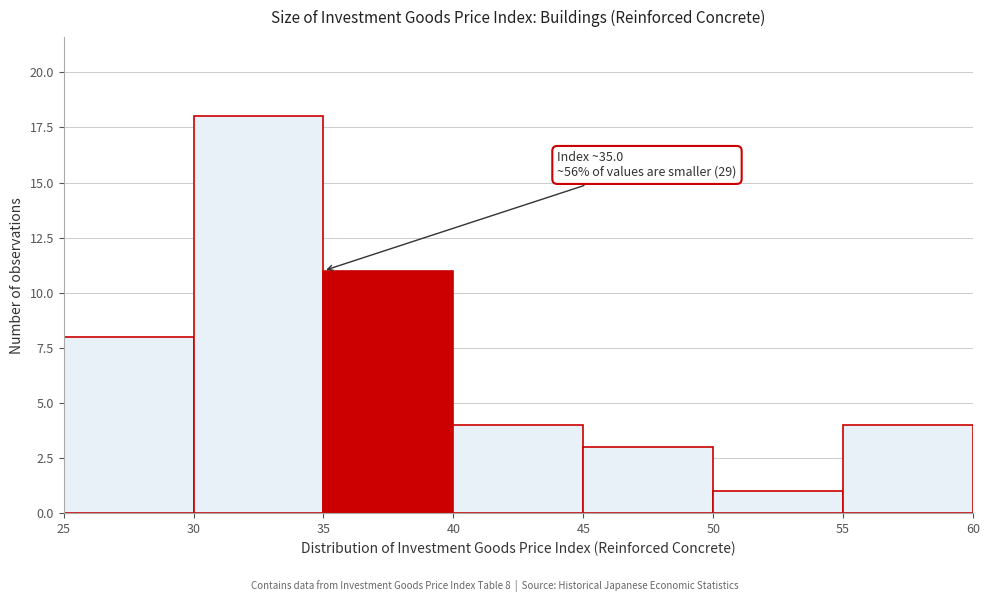

Over which range of the x-axis is the bar tallest?

30 to 35